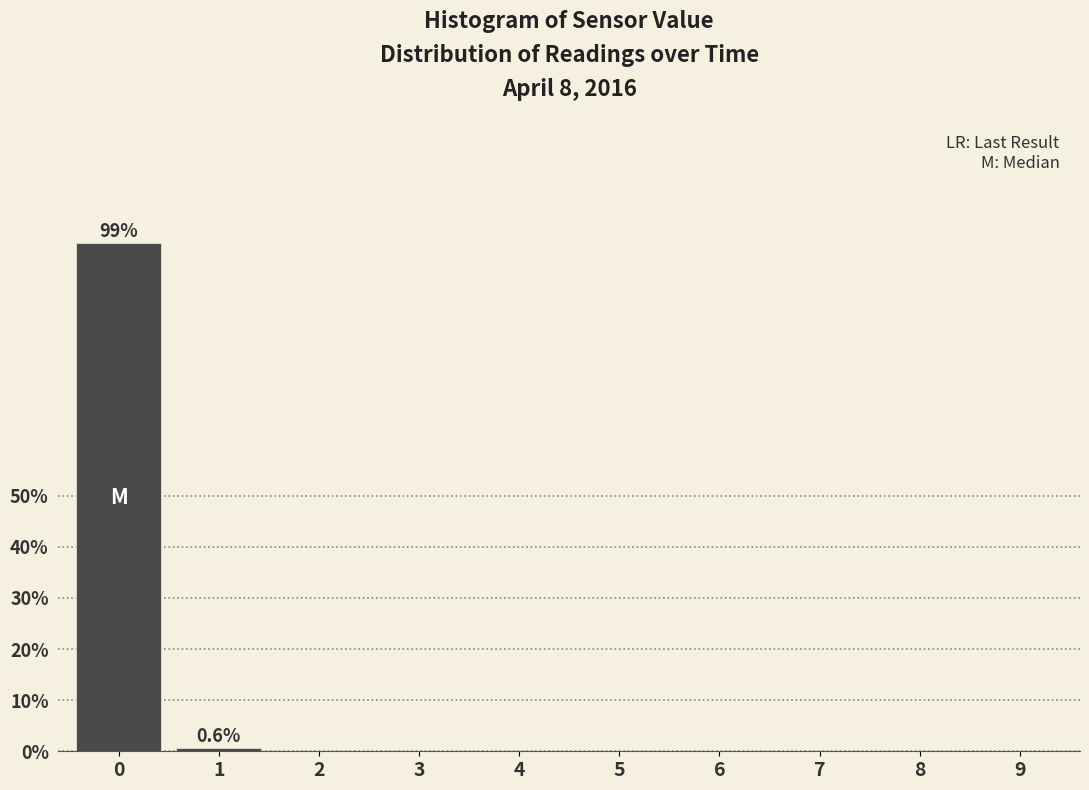

Reading right to left, transcribe all the data shown in this chart.

9=0.0	8=0.0	7=0.0	6=0.0	5=0.0	4=0.0	3=0.0	2=0.0	1=0.6	0=99.4